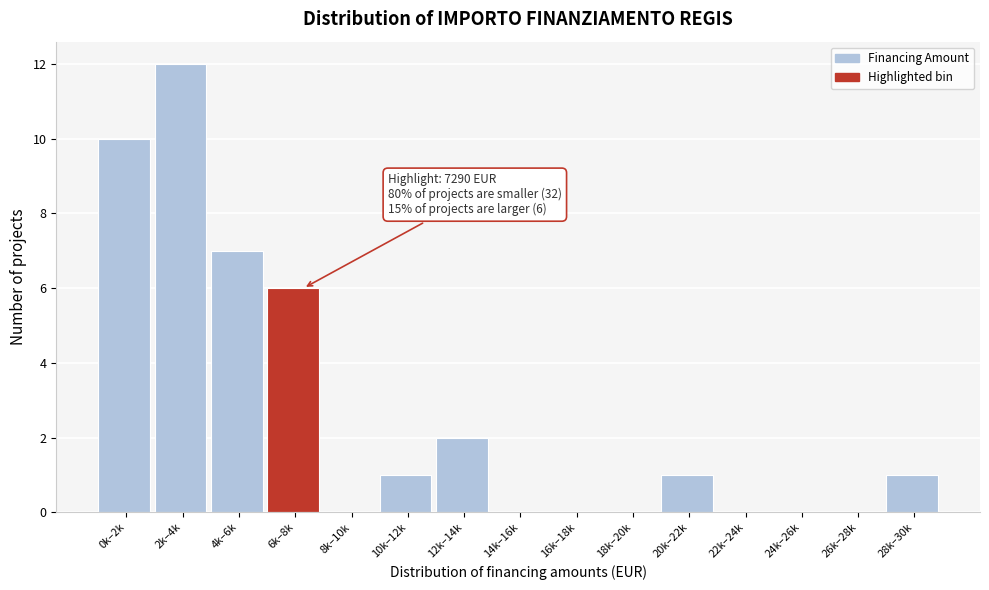

Reading left to right, list all the values displayed in this chart.

0k–2k=10	2k–4k=12	4k–6k=7	6k–8k=6	8k–10k=0	10k–12k=1	12k–14k=2	14k–16k=0	16k–18k=0	18k–20k=0	20k–22k=1	22k–24k=0	24k–26k=0	26k–28k=0	28k–30k=1